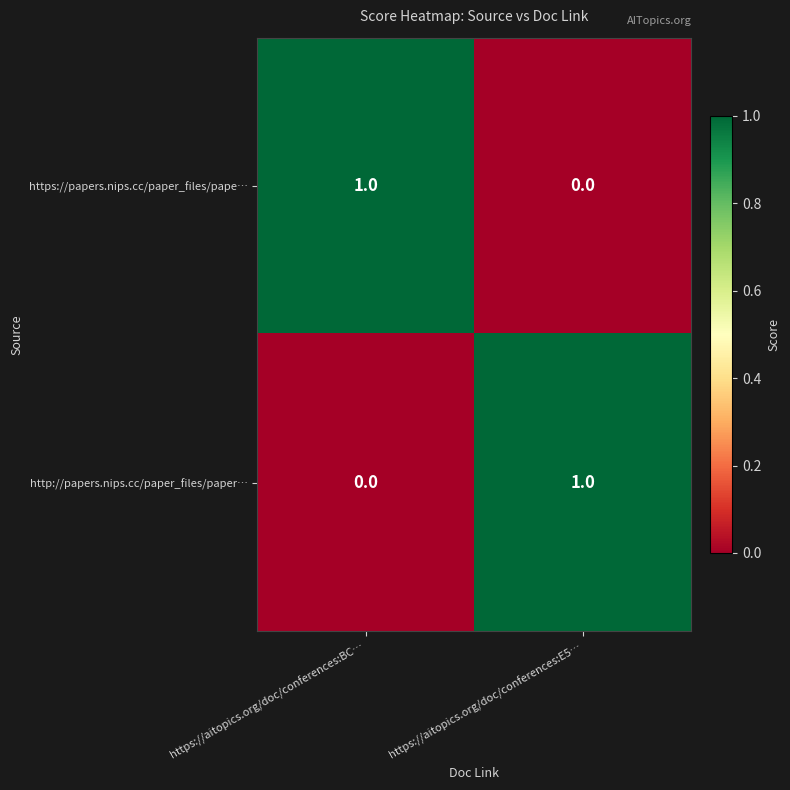

At how many categories does at least one series exceed 0?

2